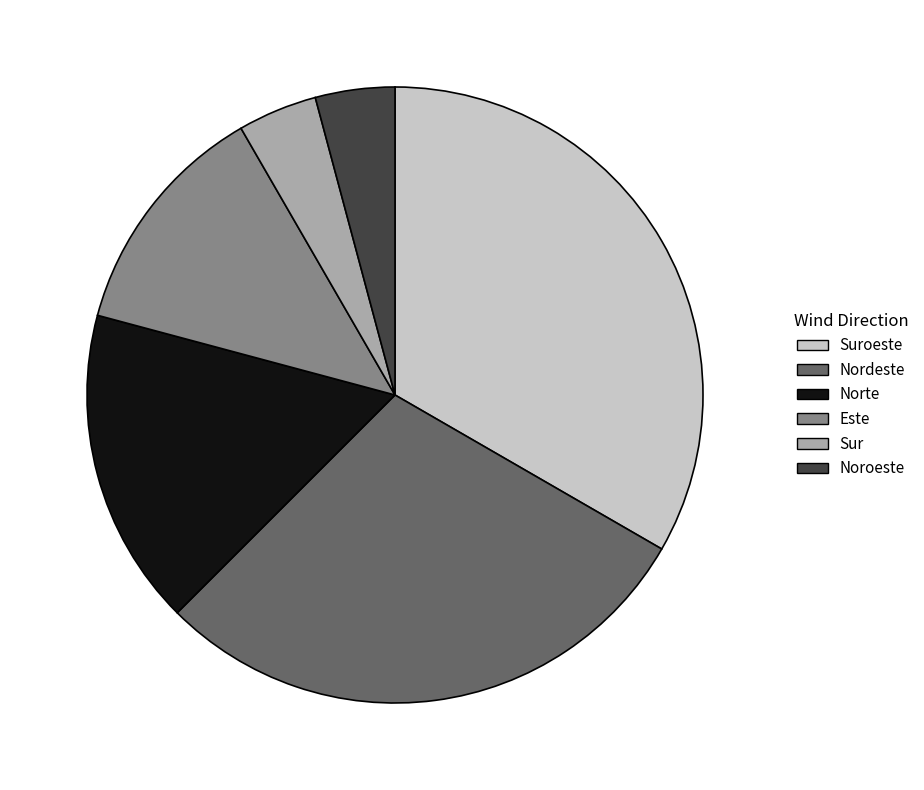

How many slices are in this pie chart?

6